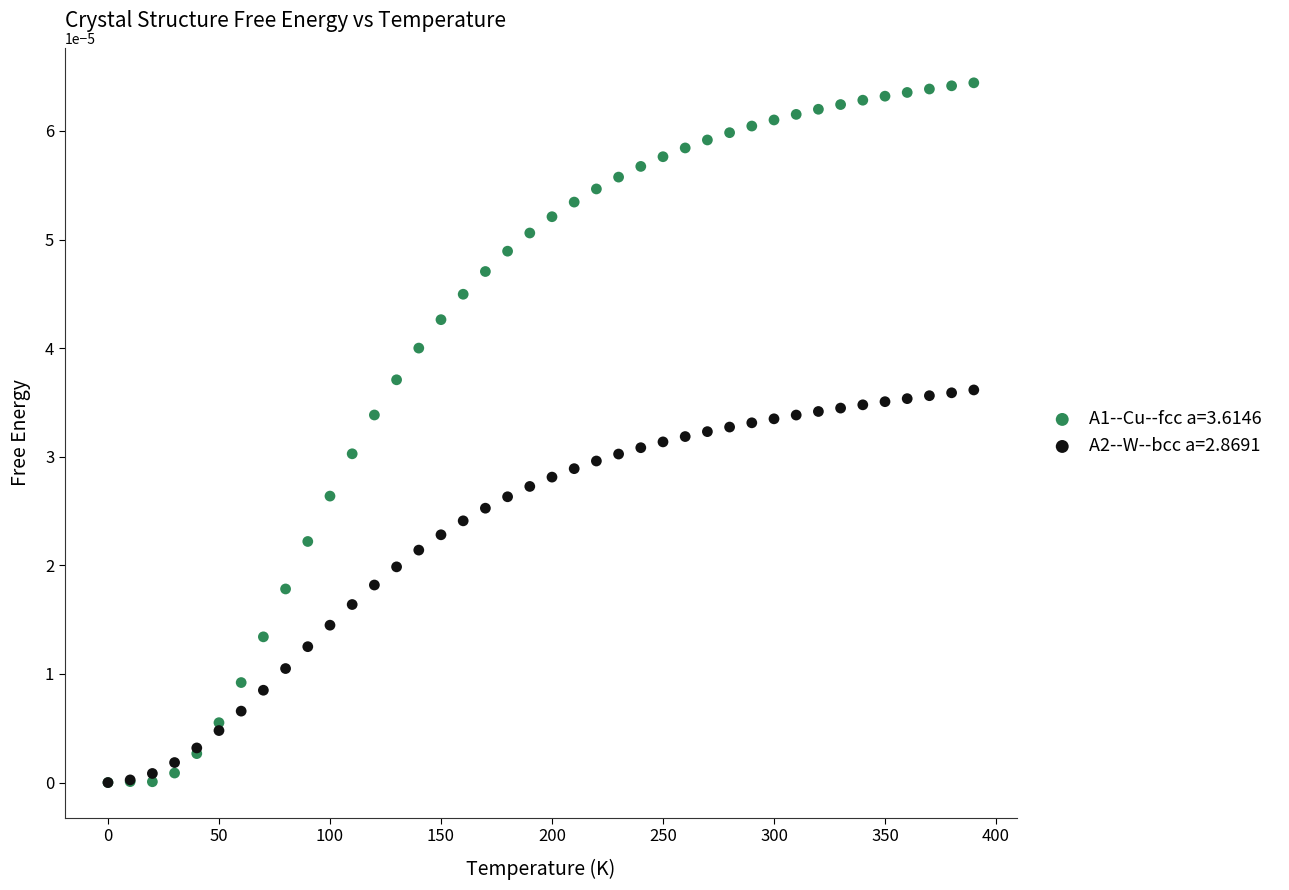

Which series has the largest Y range (max minus min)?

A1--Cu--fcc a=3.6146